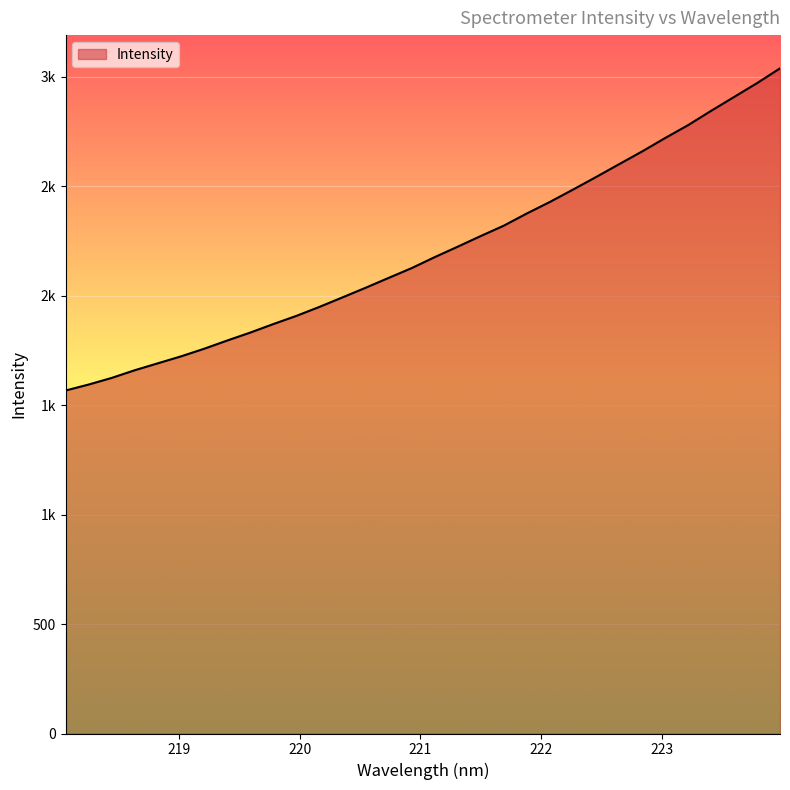

Reading right to left, transcribe all the data shown in this chart.

223.9802=3037.6	223.7895=2970.1	223.5987=2906.5	223.408=2843.2	223.2172=2777.9	223.0264=2718.8	222.8355=2657.5	222.6447=2599.3	222.4538=2540.7	222.263=2483.4	222.0721=2427.2	221.8812=2374.6	221.6902=2318.9	221.4993=2271.6	221.3083=2222.9	221.1174=2175.1	220.9264=2125.0	220.7354=2080.3	220.5444=2035.2	220.3533=1991.4	220.1623=1948.0	219.9712=1906.9	219.7801=1869.6	219.589=1830.7	219.3979=1794.4	219.2067=1756.8	219.0156=1722.2	218.8244=1690.6	218.6332=1659.0	218.442=1623.9	218.2508=1593.6	218.0596=1566.3